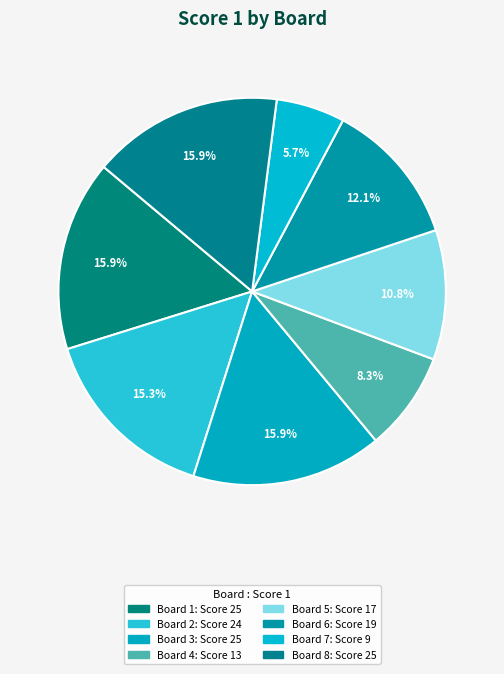

How many slices are in this pie chart?

8